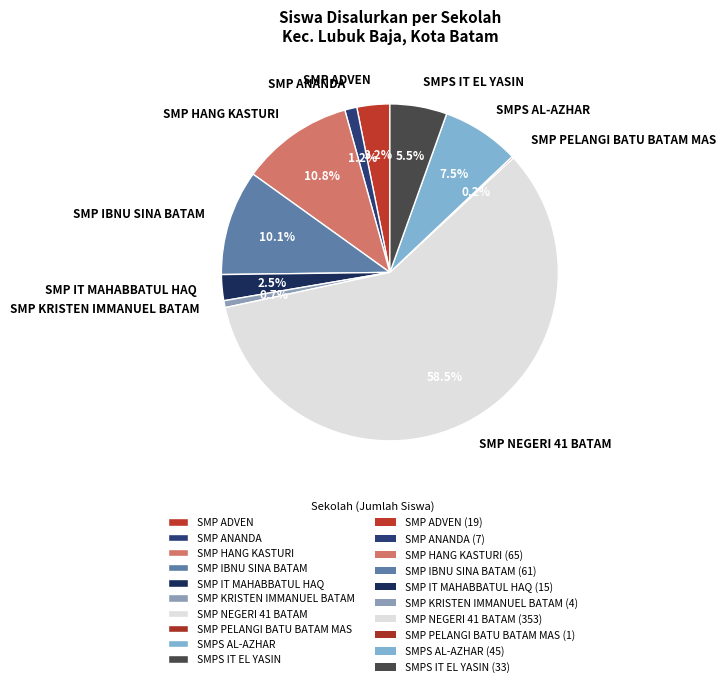

What is the largest slice in the pie chart?

SMP NEGERI 41 BATAM